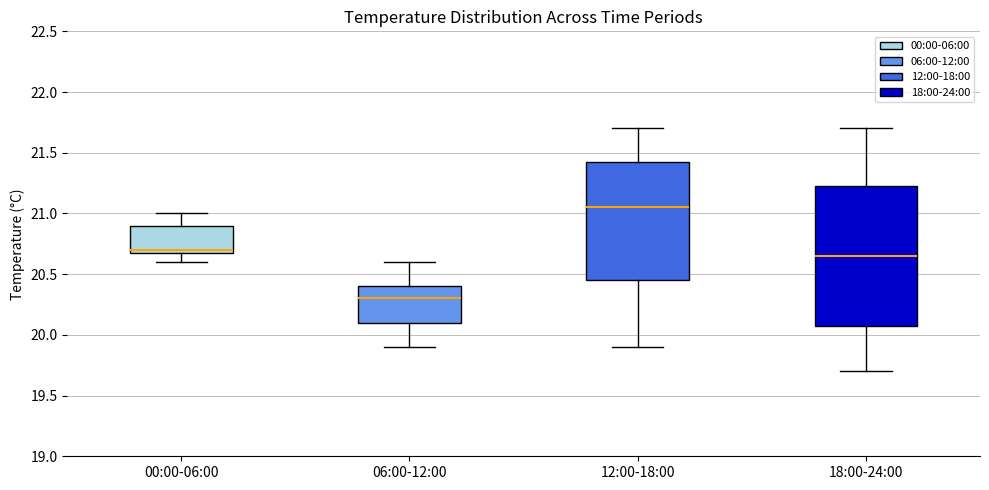

Comparing the boxes themselves (not the whiskers), which one is the tallest?

18:00-24:00